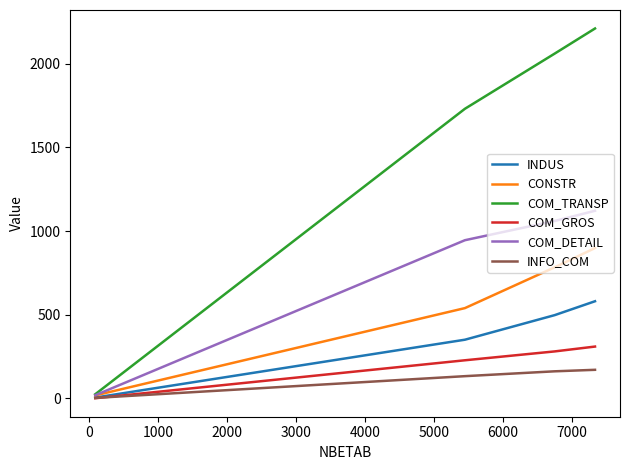

What is the highest value of the CONSTR series?

898